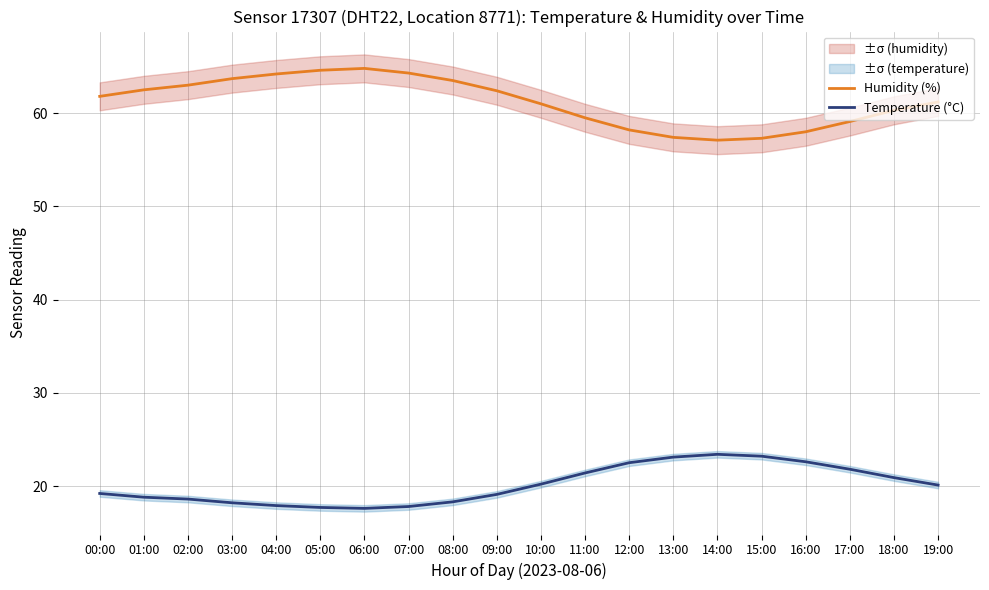

What is the average value of the Temperature (°C) series?

20.1